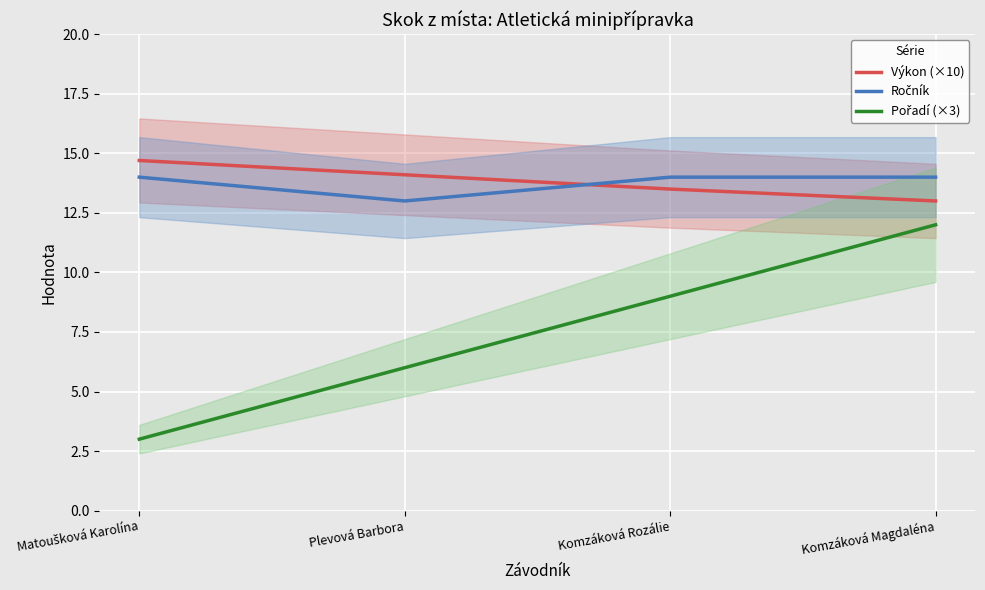

What are all the series names shown in the legend?

Výkon (×10), Ročník, Pořadí (×3)